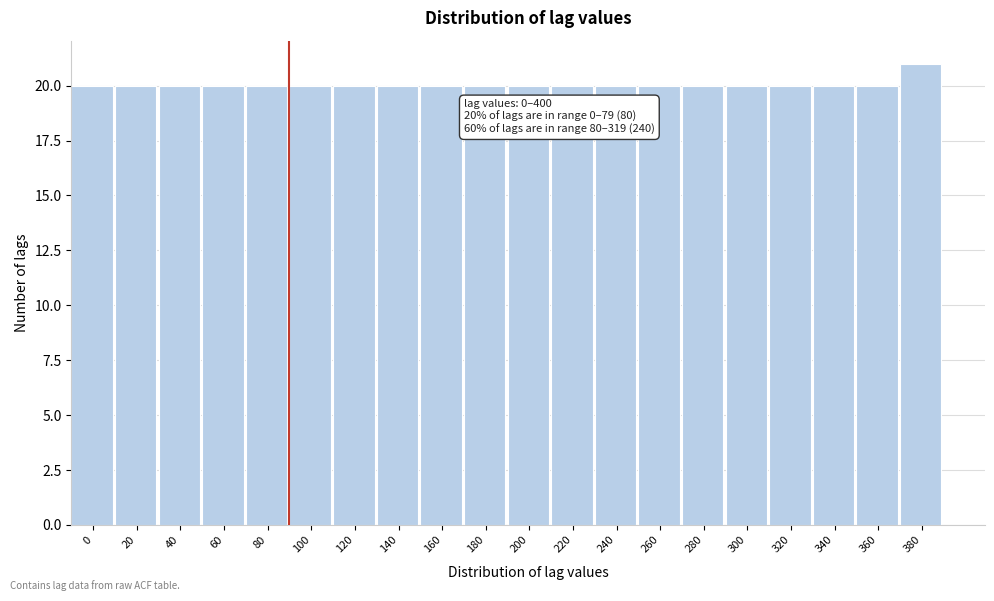

Reading right to left, extract all data points from this chart.

380=21	360=20	340=20	320=20	300=20	280=20	260=20	240=20	220=20	200=20	180=20	160=20	140=20	120=20	100=20	80=20	60=20	40=20	20=20	0=20